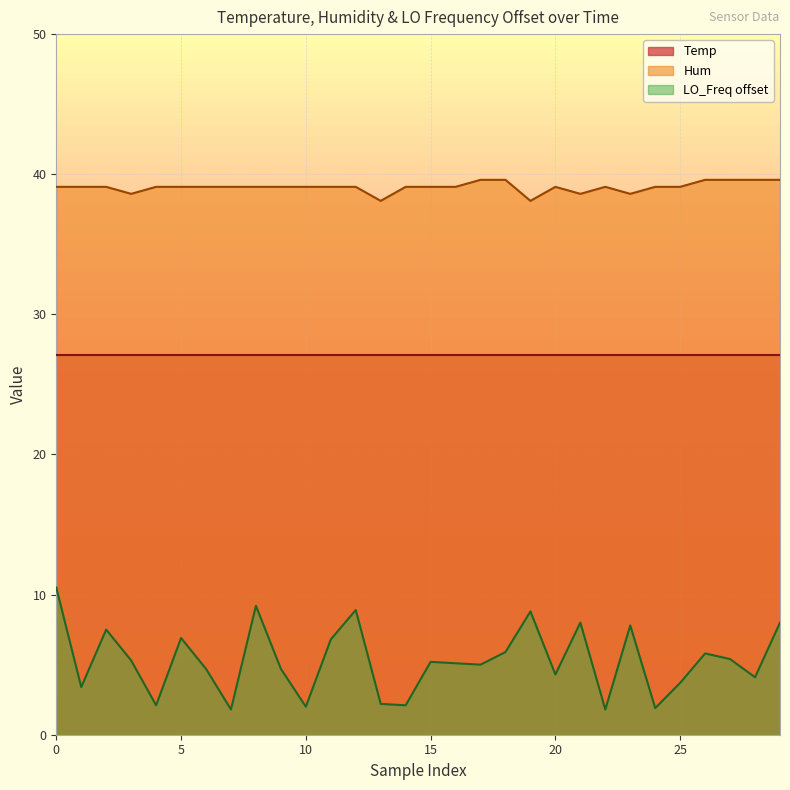

How many values exceed 39?

25